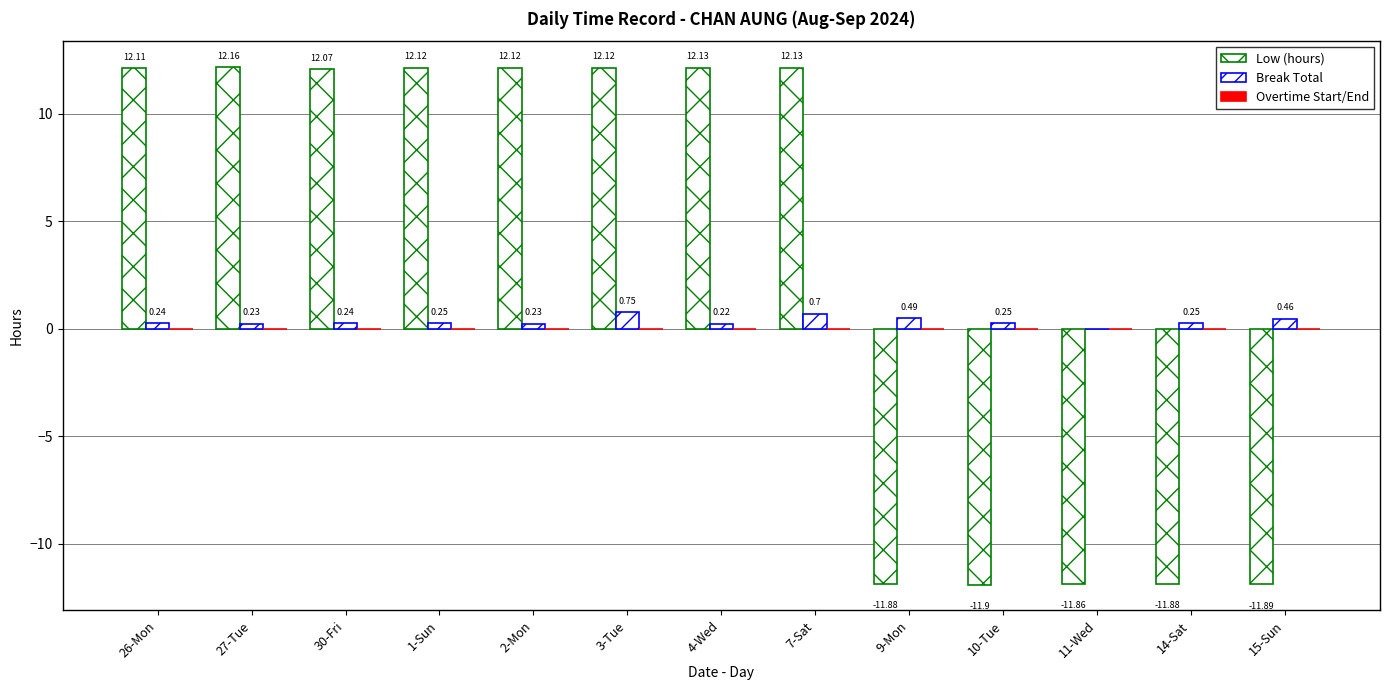

What is the sum of all Break Total values?

4.3